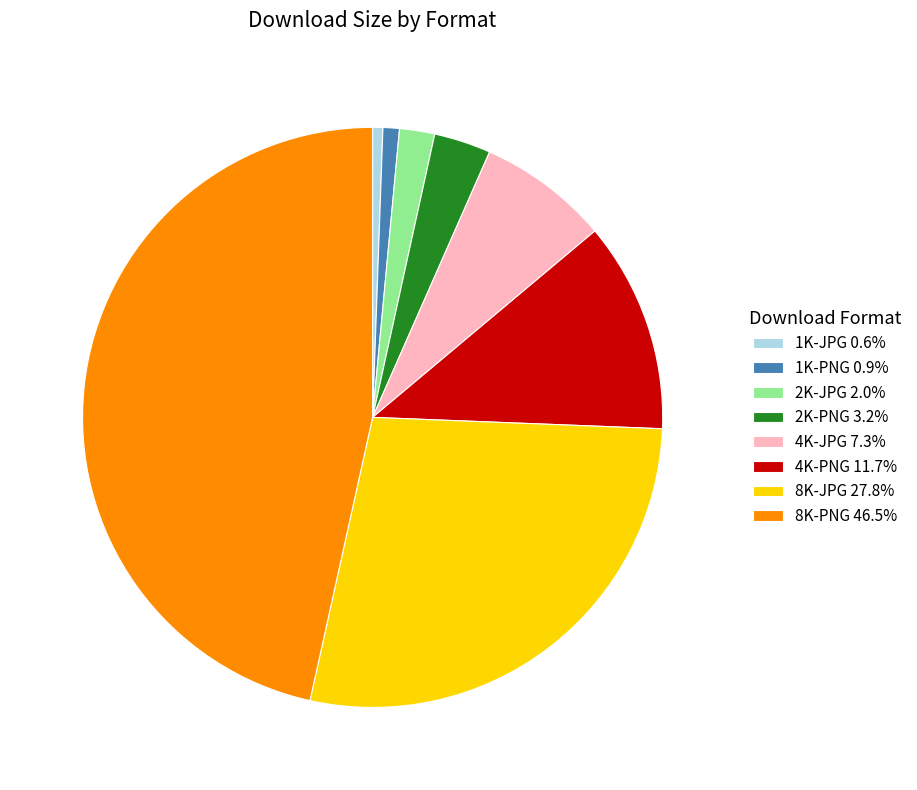

Which slice is the largest?

8K-PNG